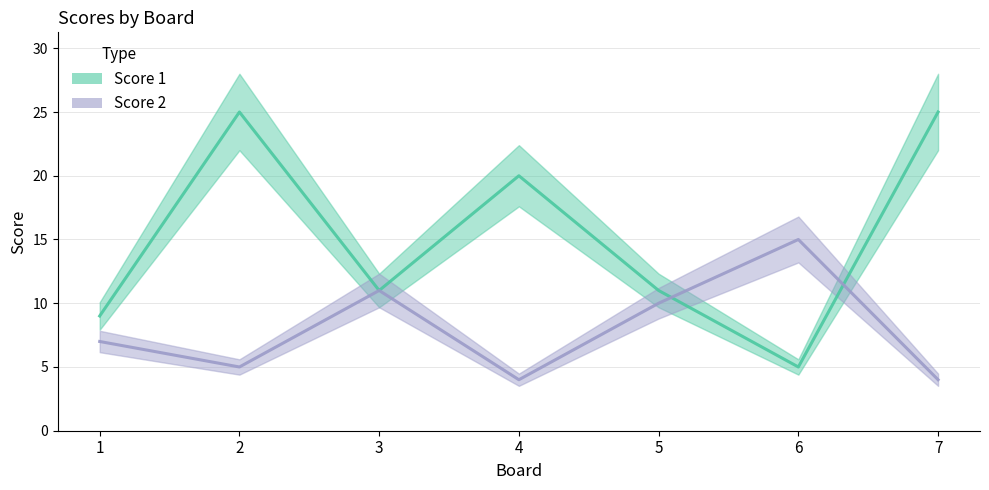

Which has a higher value, 5 or 4?

4